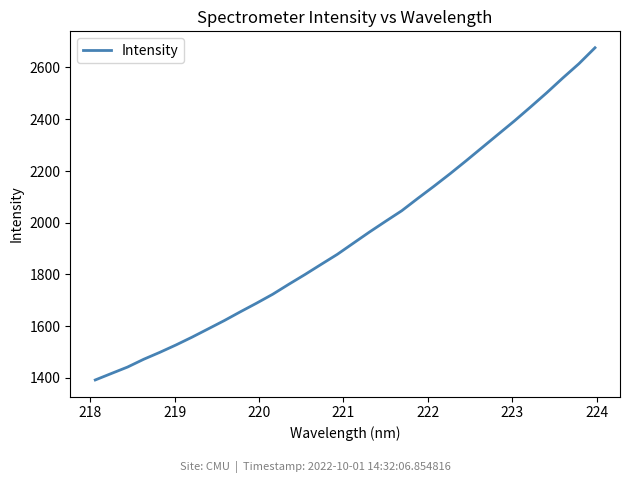

Does the chart have visible grid lines?

No